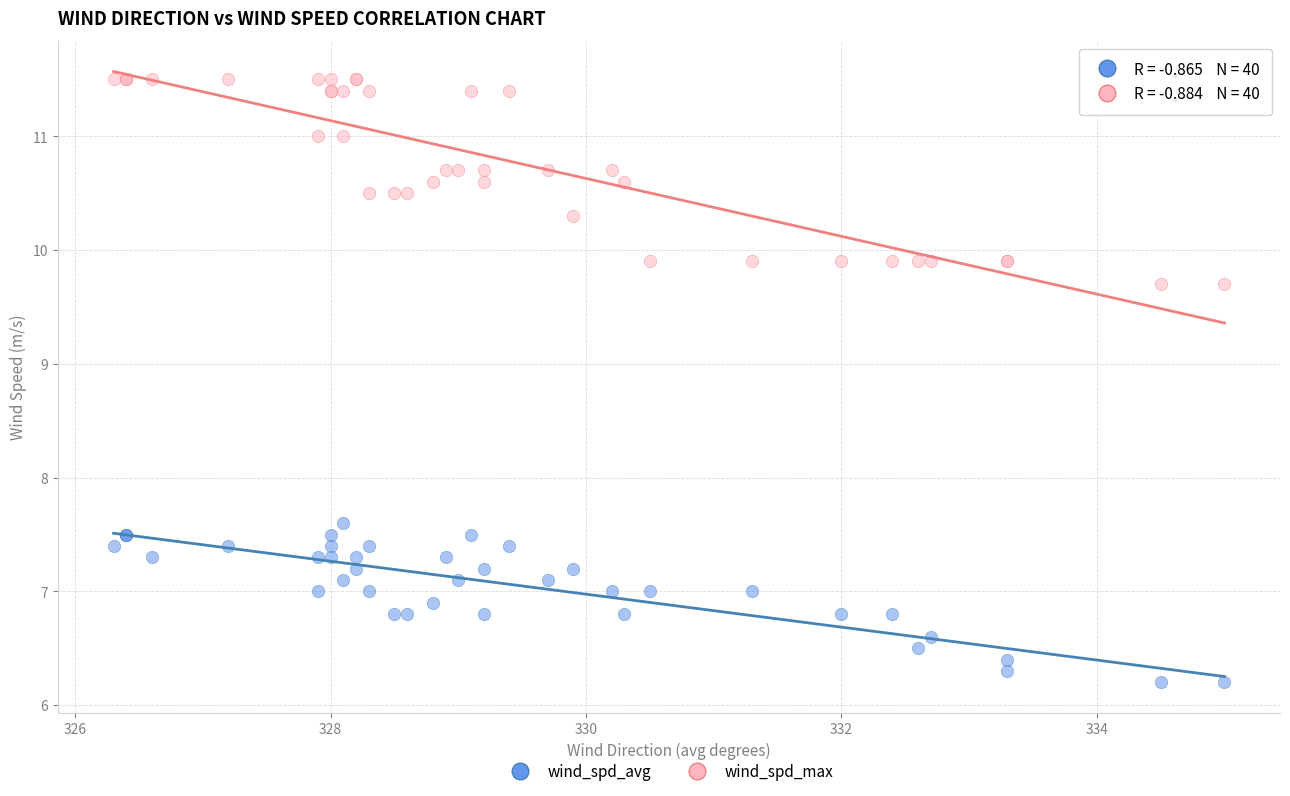

Which series reaches the maximum Y coordinate?

wind_spd_max